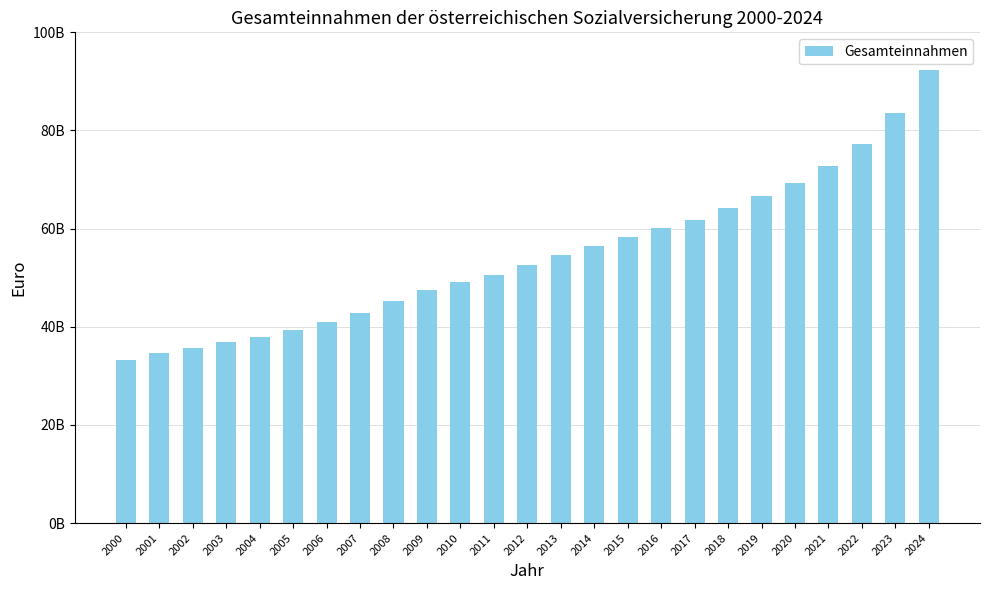

What is the sum of all values?

1363704657433